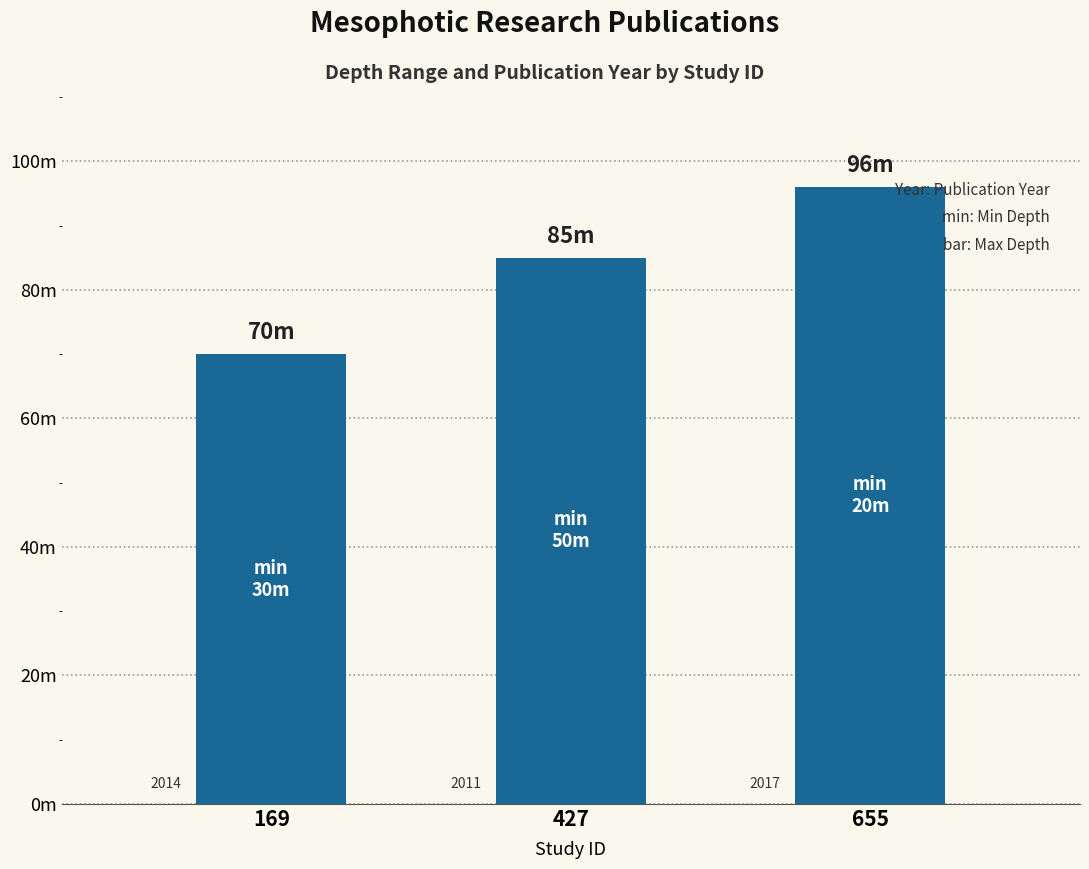

How many data points are less than 85?

1